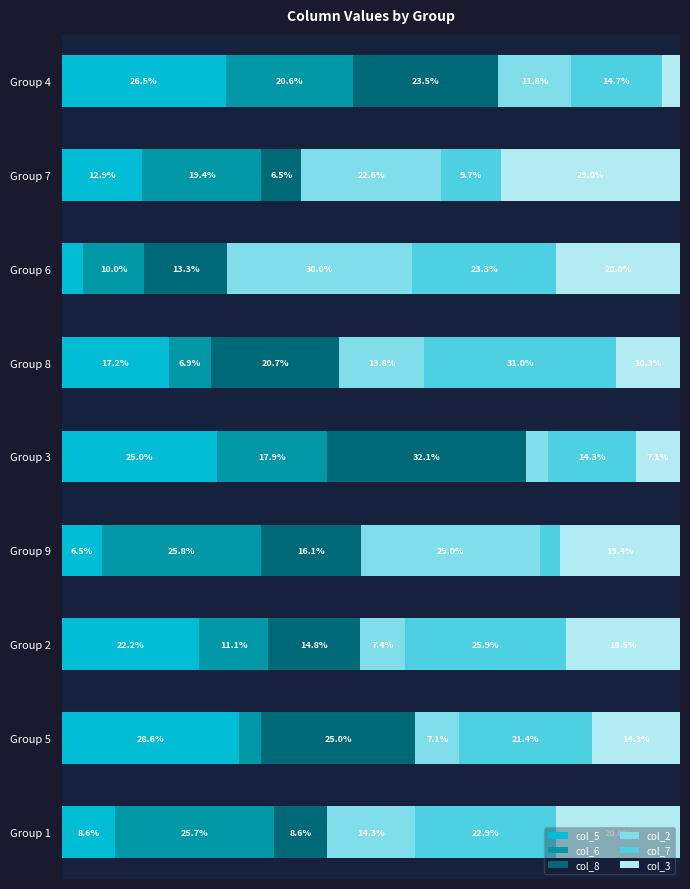

At which label does col_5 reach its peak?

Group 5